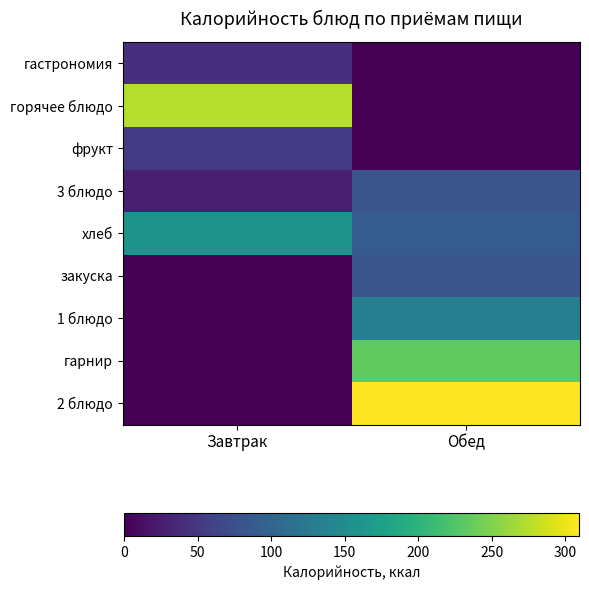

Which series has the largest total across all categories?

2 блюдо